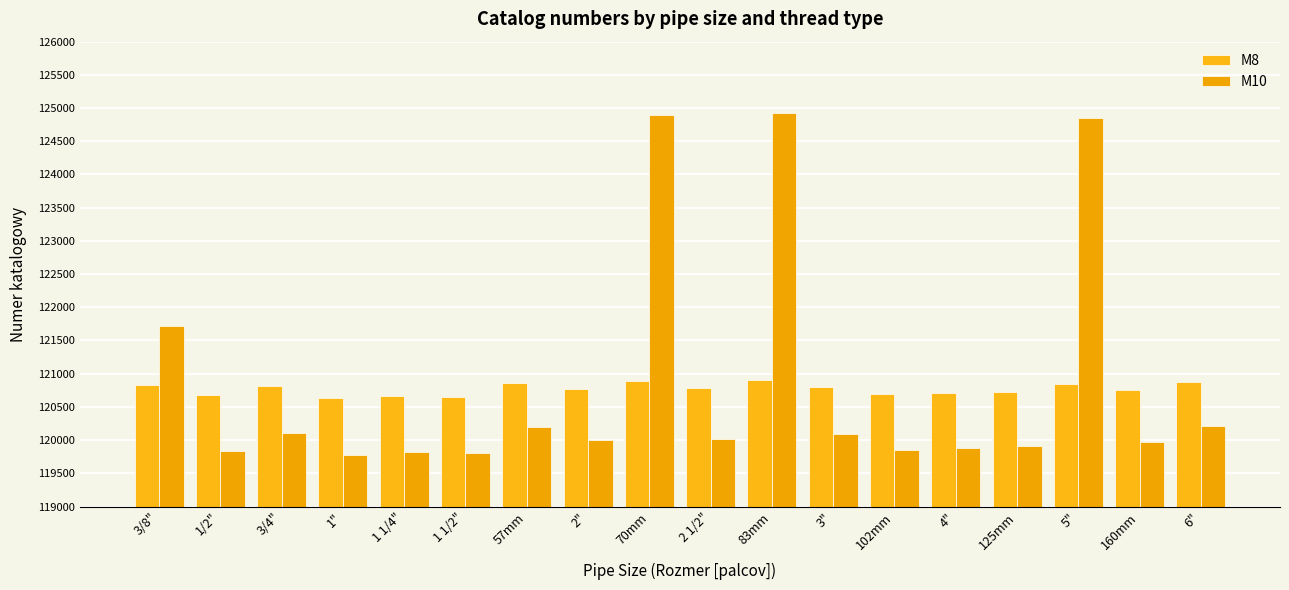

At 5", list the series in order from smallest to largest.

M8, M10